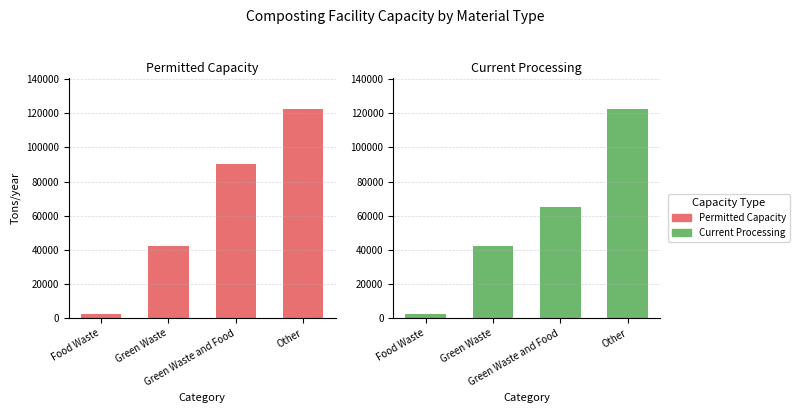

What is the sum of all Current Processing values?

232600